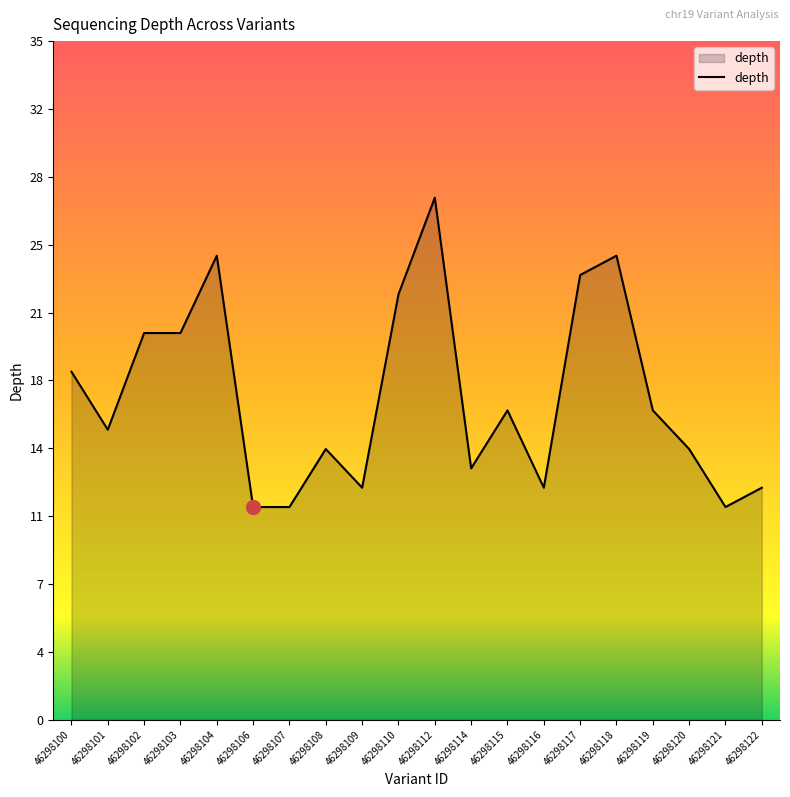

Which category has the highest value across all series?

46298112